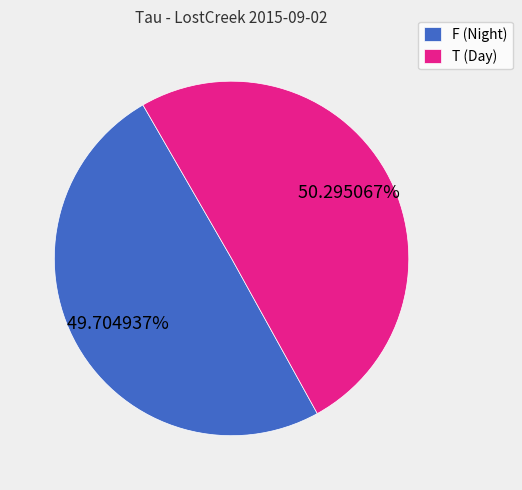

Which slice is the smallest?

F (Night)